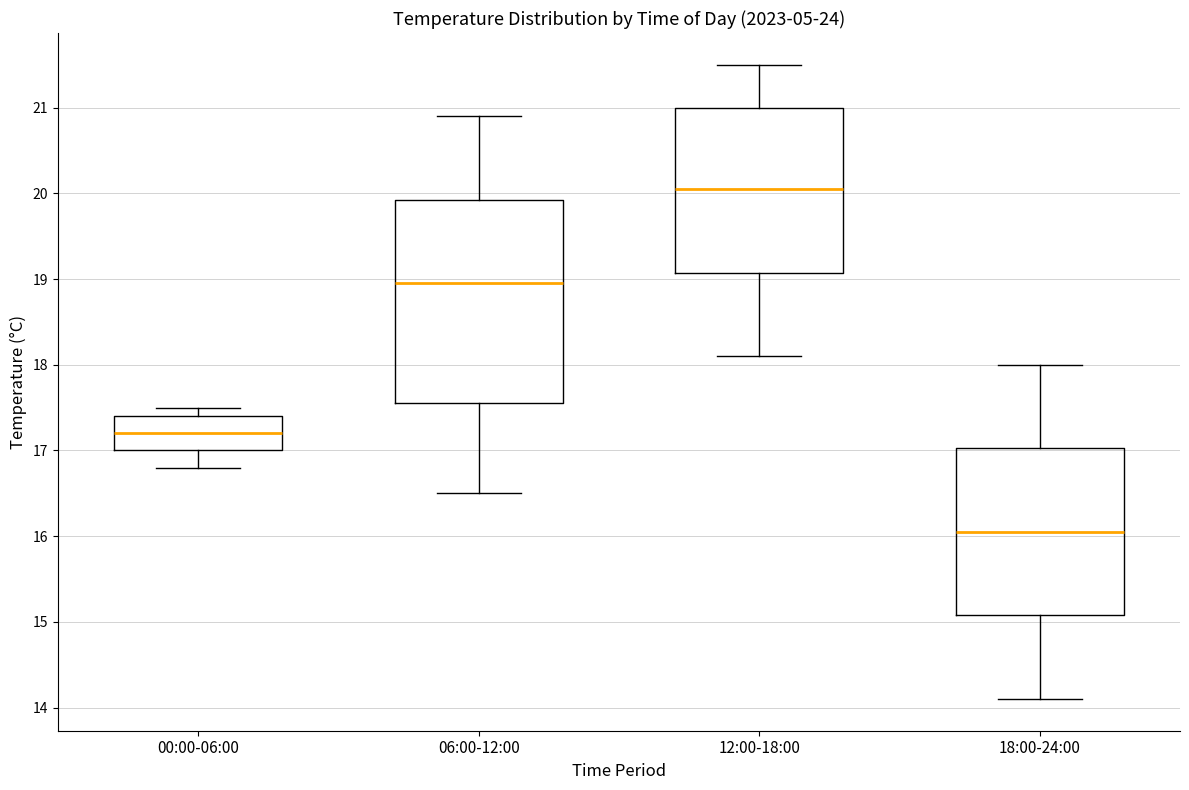

Reading left to right, transcribe this box plot: for each box, give where its median line is, the range the box spans, and where its two whiskers end, as read against the y-axis. The values are not printed on the chart, so give them approximately, as read against the axis.

00:00-06:00: median 17.2, box 17.0 to 17.4, whiskers 16.8 to 17.5
06:00-12:00: median 19.0, box 17.6 to 19.9, whiskers 16.5 to 20.9
12:00-18:00: median 20.1, box 19.1 to 21.0, whiskers 18.1 to 21.5
18:00-24:00: median 16.1, box 15.1 to 17.0, whiskers 14.1 to 18.0